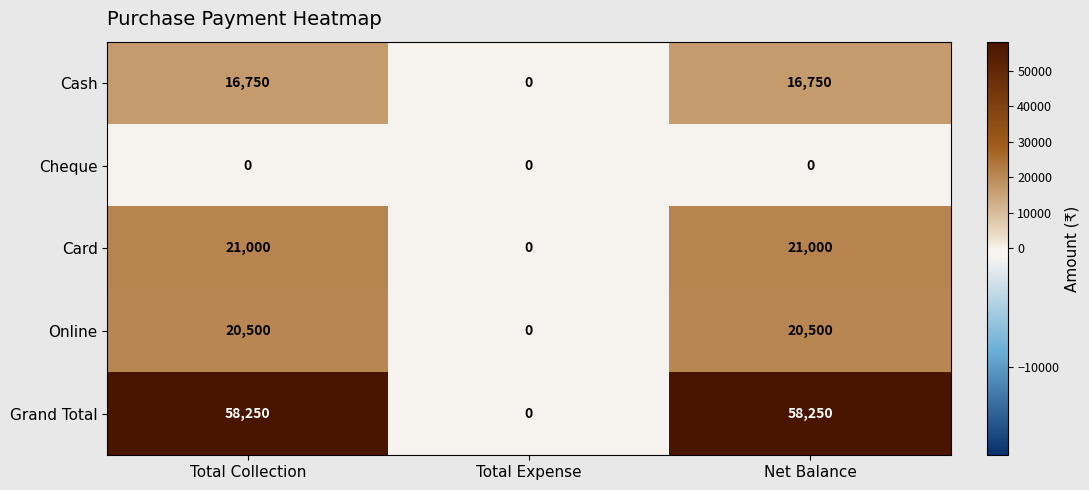

What is the average value of the Card series?

14000